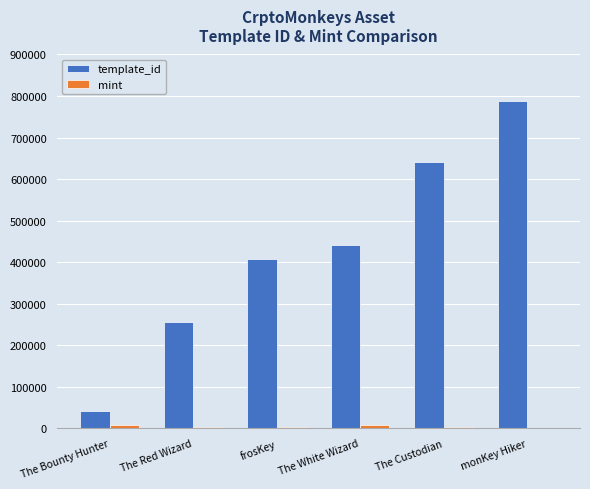

What is the sum of all template_id values?

2575808